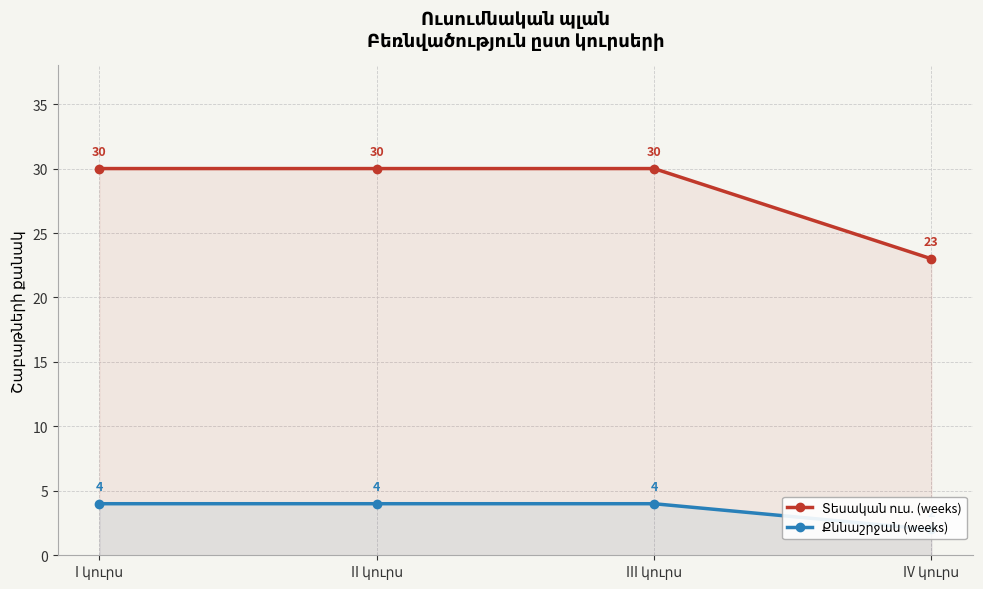

Reading left to right, transcribe all the data shown in this chart.

Տեսական ուս. (weeks): I կուրս=30	II կուրս=30	III կուրս=30	IV կուրս=23
Քննաշրջան (weeks): I կուրս=4	II կուրս=4	III կուրս=4	IV կուրս=2